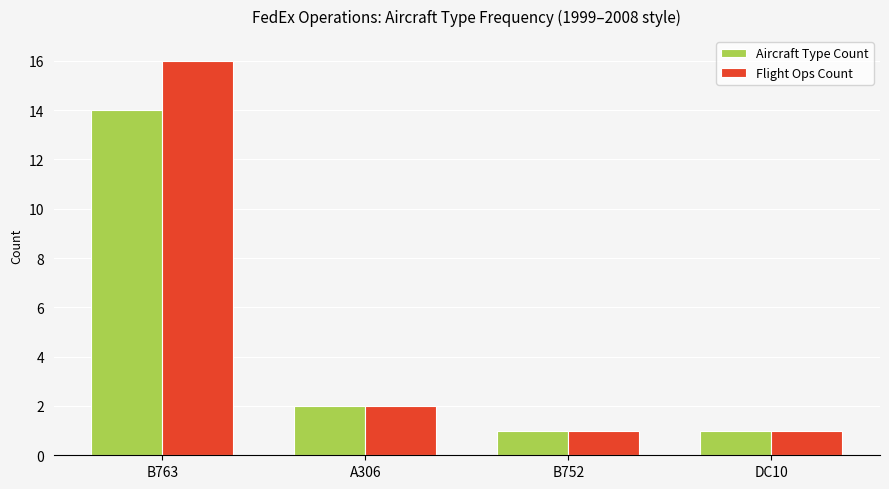

How many bars are there in each group?

2